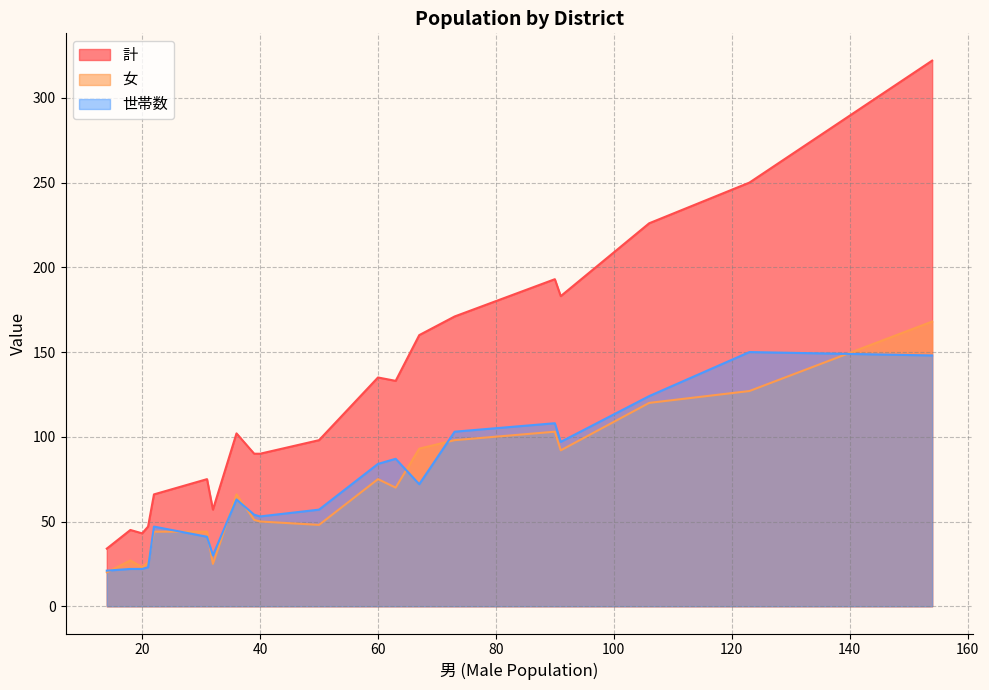

True or false: 計 has more than 2 interior local peaks.

True